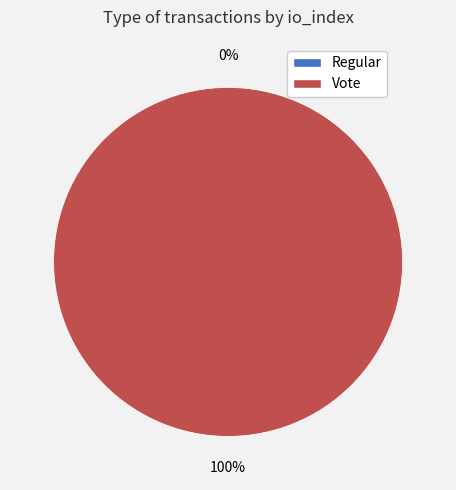

Which slice is the smallest?

Regular